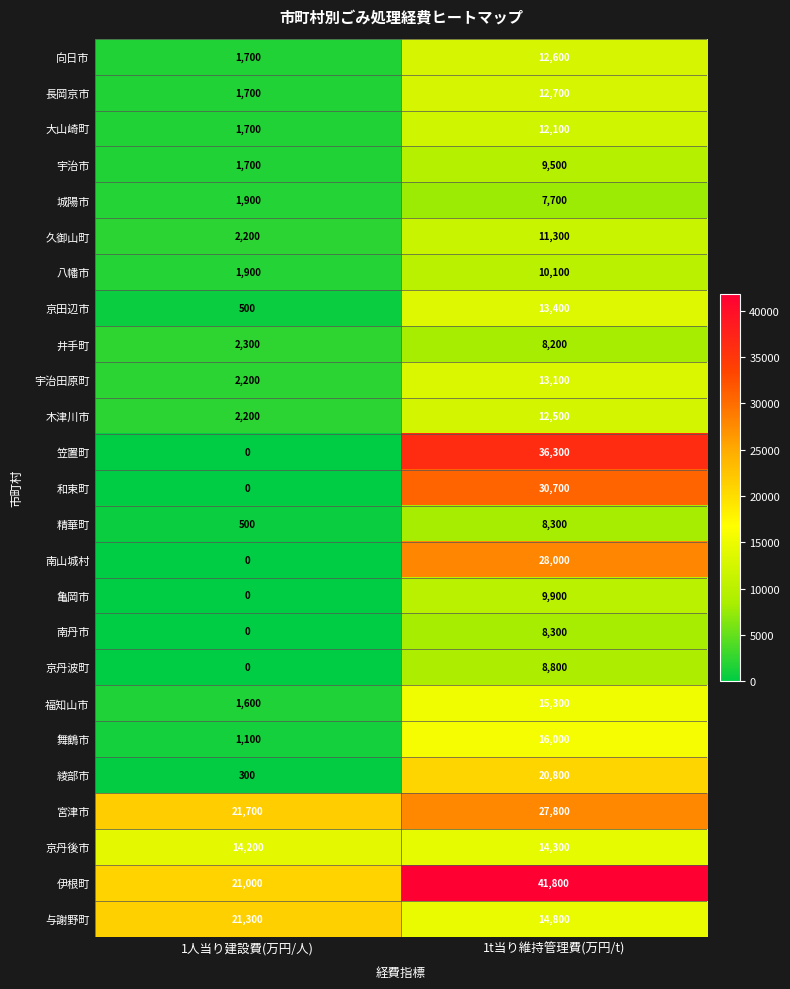

The value of 笠置町 at 1t当り維持管理費(万円/t) is 36300. True or false?

True